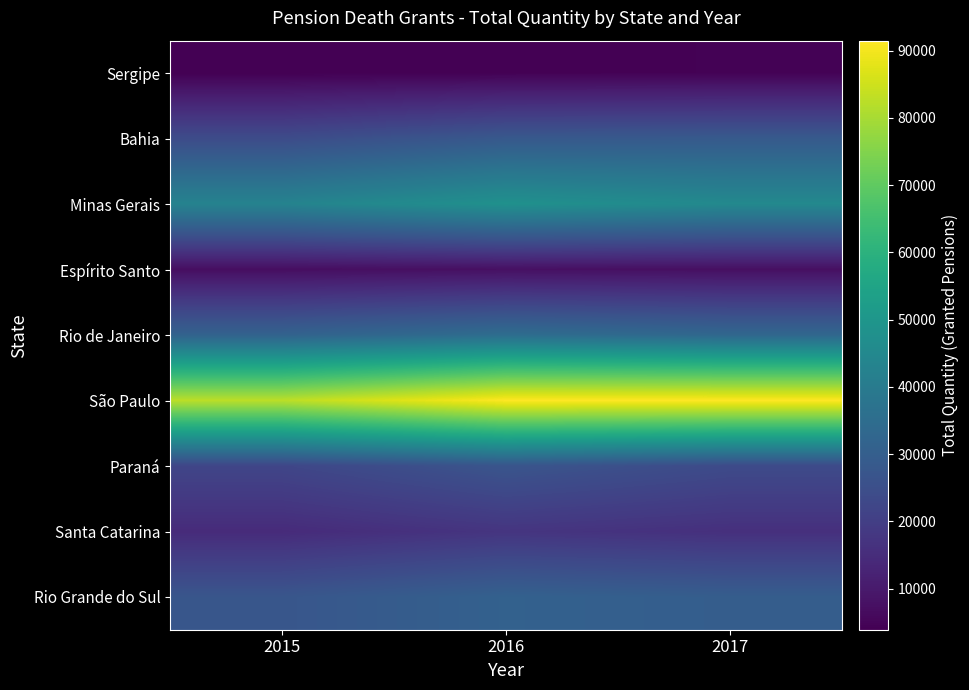

Which label corresponds to the smallest value in the chart?

2015